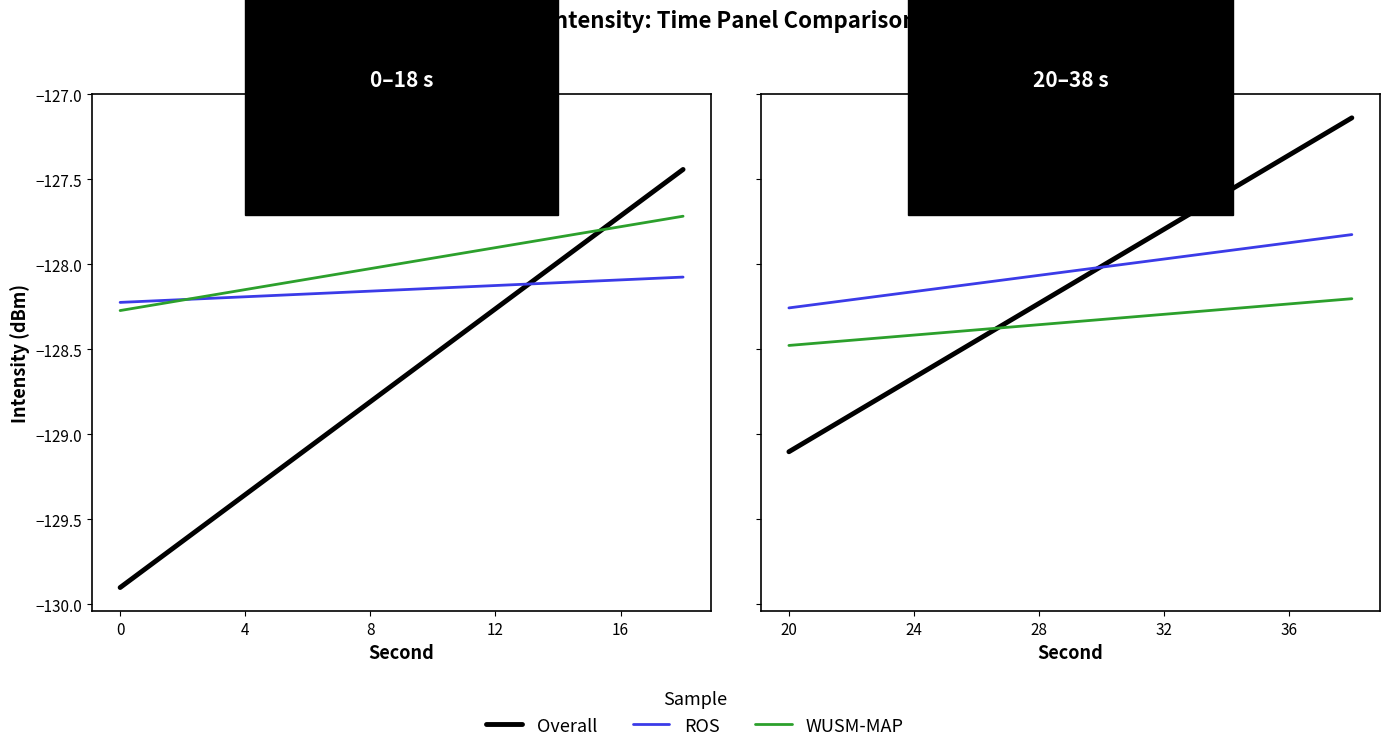

What is the difference between the second highest and second lowest values in the Overall series?

1.5